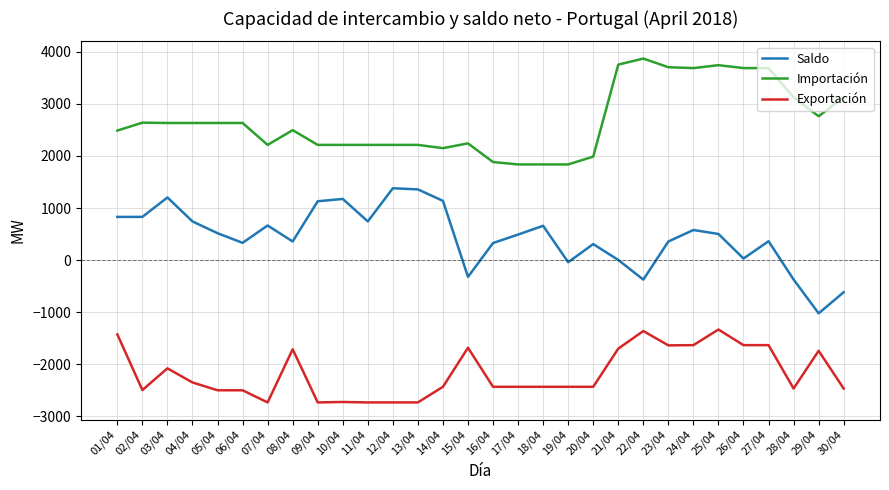

Which series has the largest range (max minus min)?

Saldo